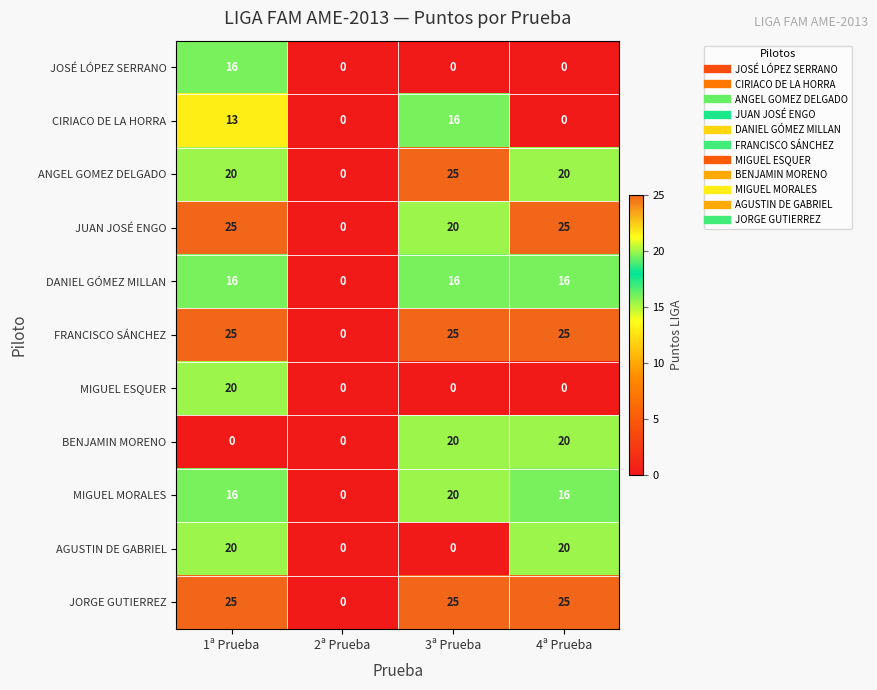

The value of JUAN JOSÉ ENGO at 4ª Prueba is 25. True or false?

True